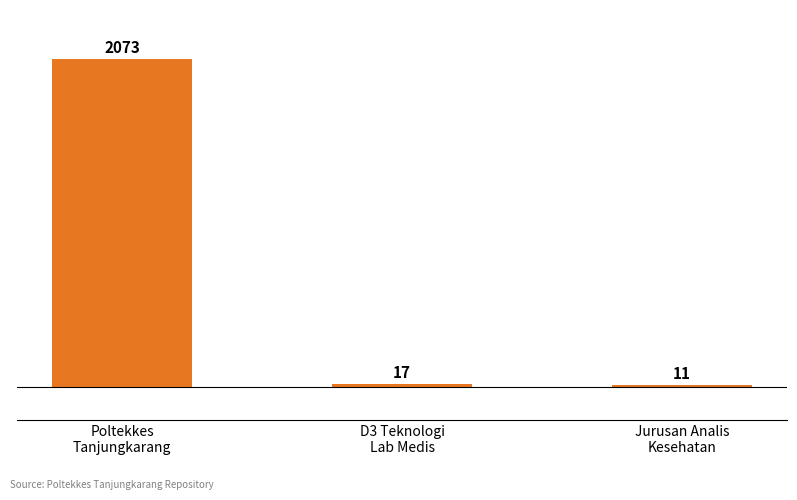

What is the maximum value shown in the chart?

2073